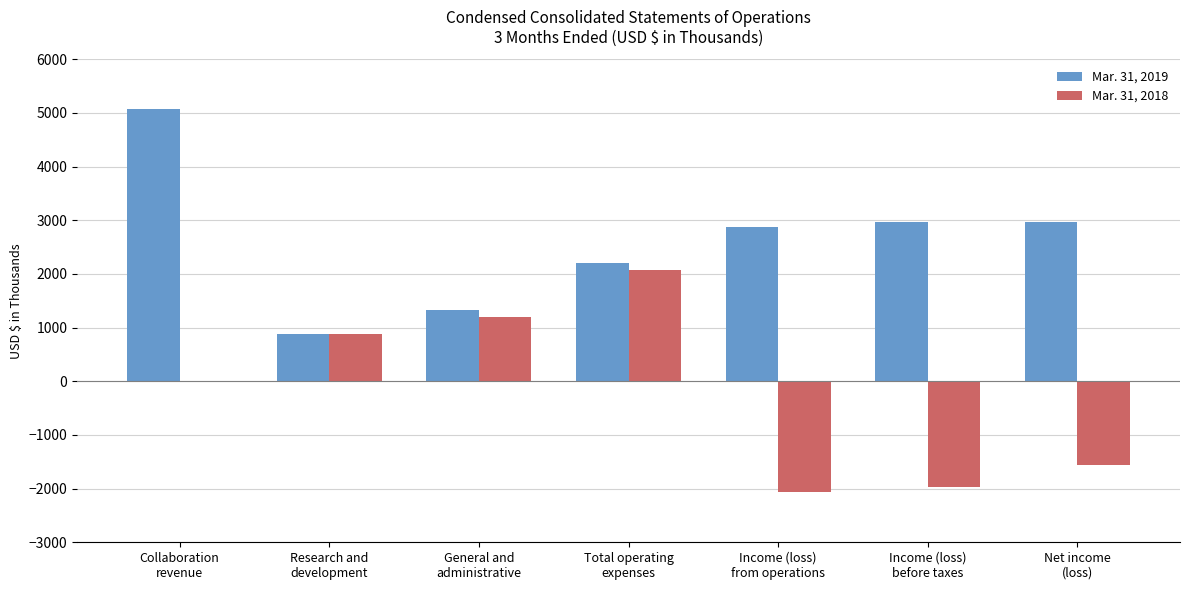

The value of Mar. 31, 2019 at Total operating
expenses is 1044. True or false?

False